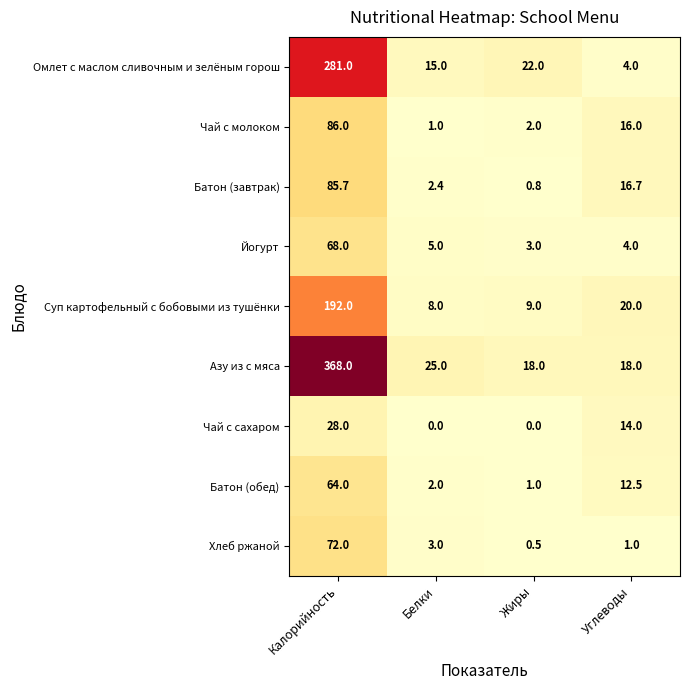

How many values in the Чай с сахаром series are below 14?

2